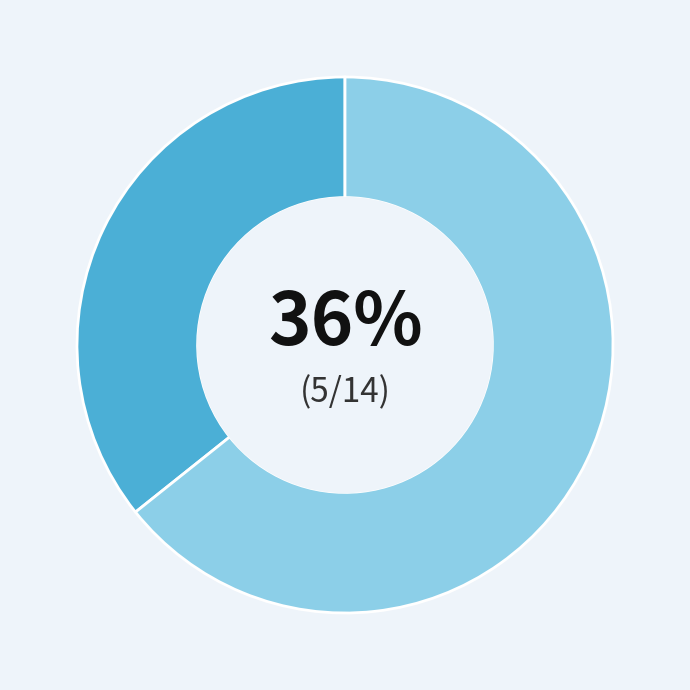

To the nearest percent, what is the average slice percentage?

50%